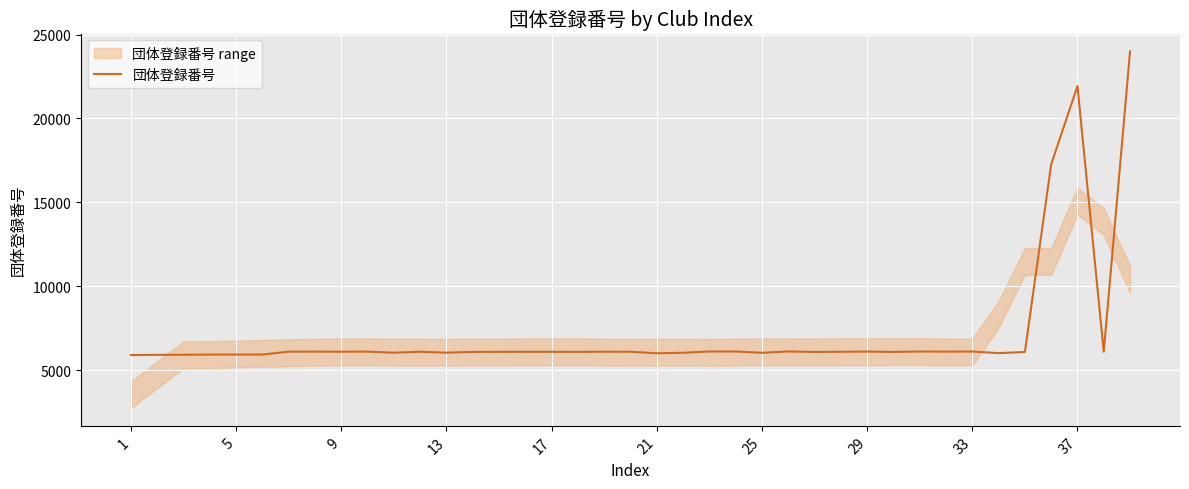

How many lines are shown in the chart?

1